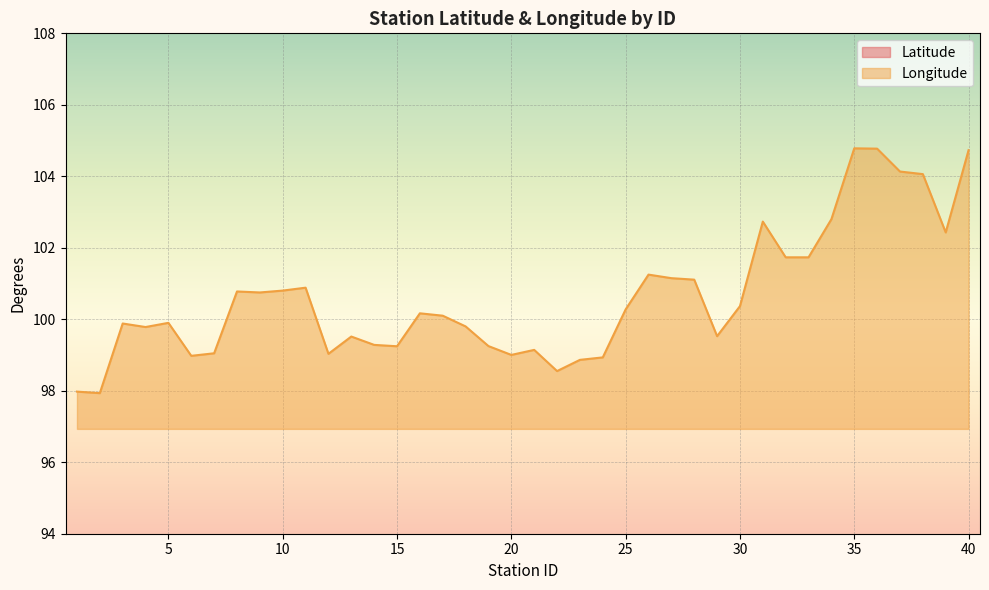

The Longitude series shows 99.1 at 21. True or false?

True